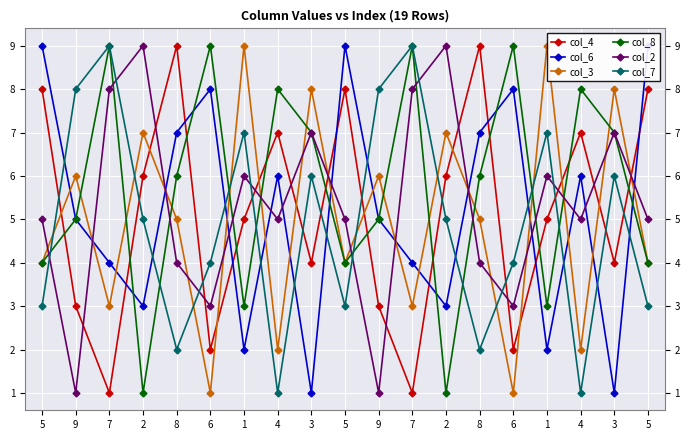

At which category does the chart reach its peak across all series?

8